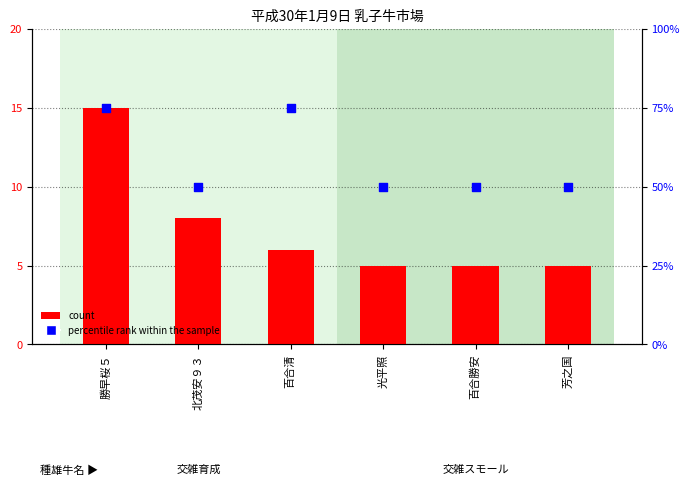

At which category is the sum across all series the highest?

勝早桜５